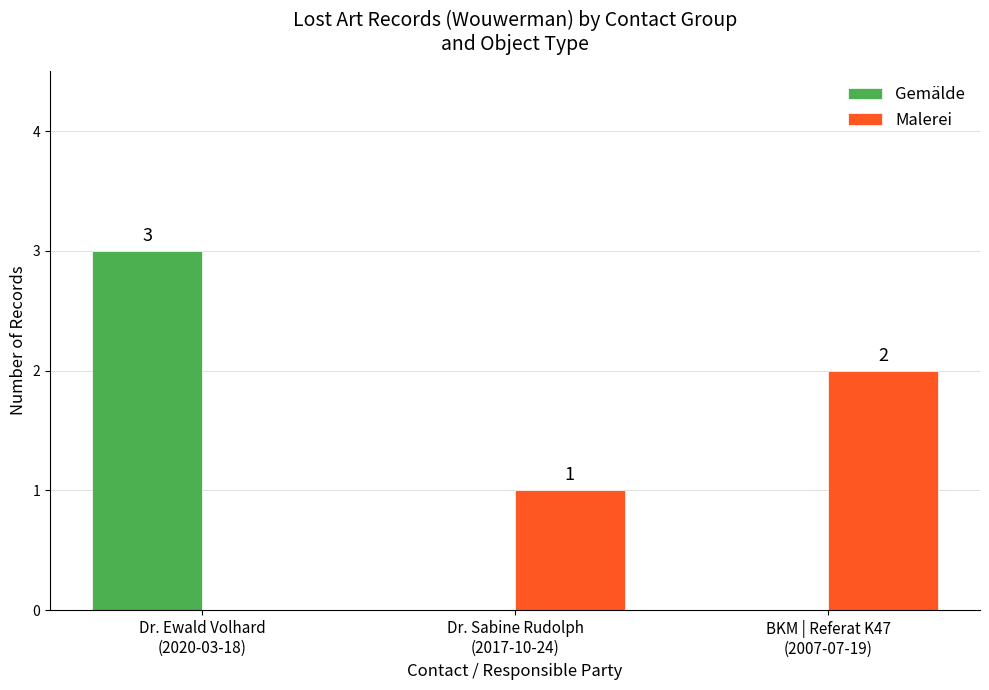

What is the total value across all series at Dr. Ewald Volhard
(2020-03-18)?

3